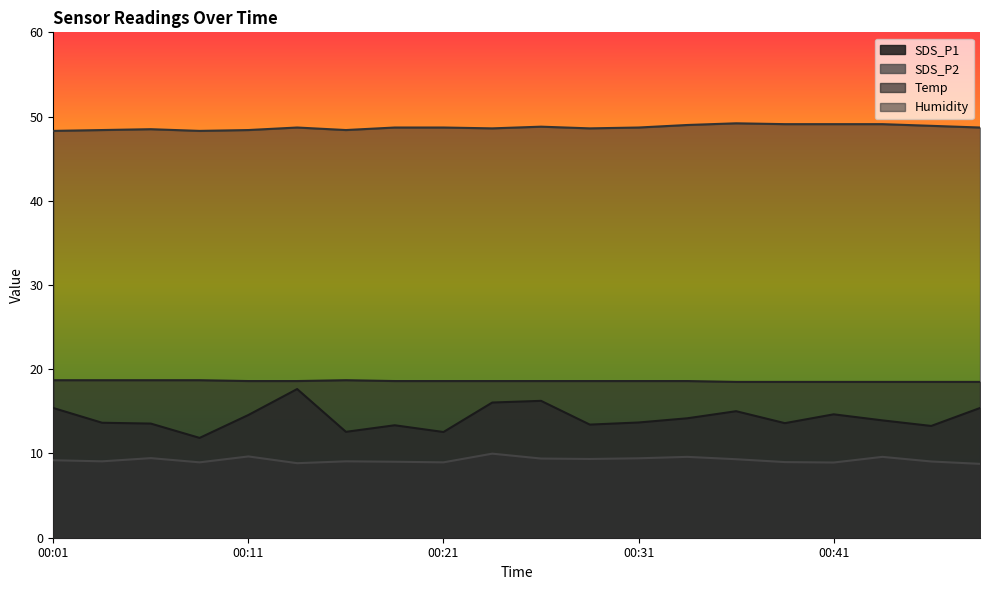

What is the value of the Humidity point at the 12th from the left?

48.6